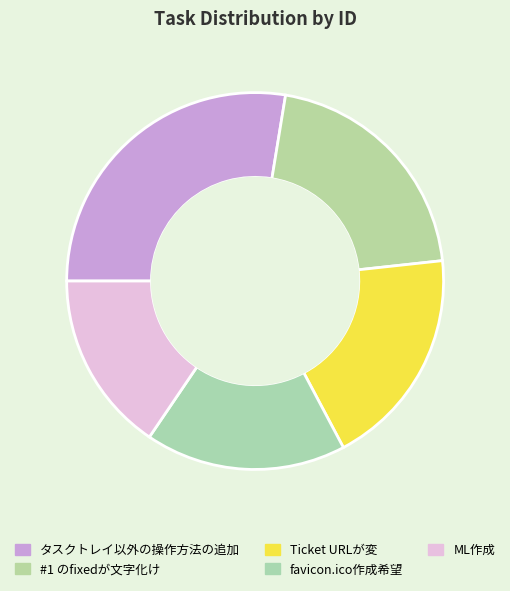

How many segments does this pie chart have?

5